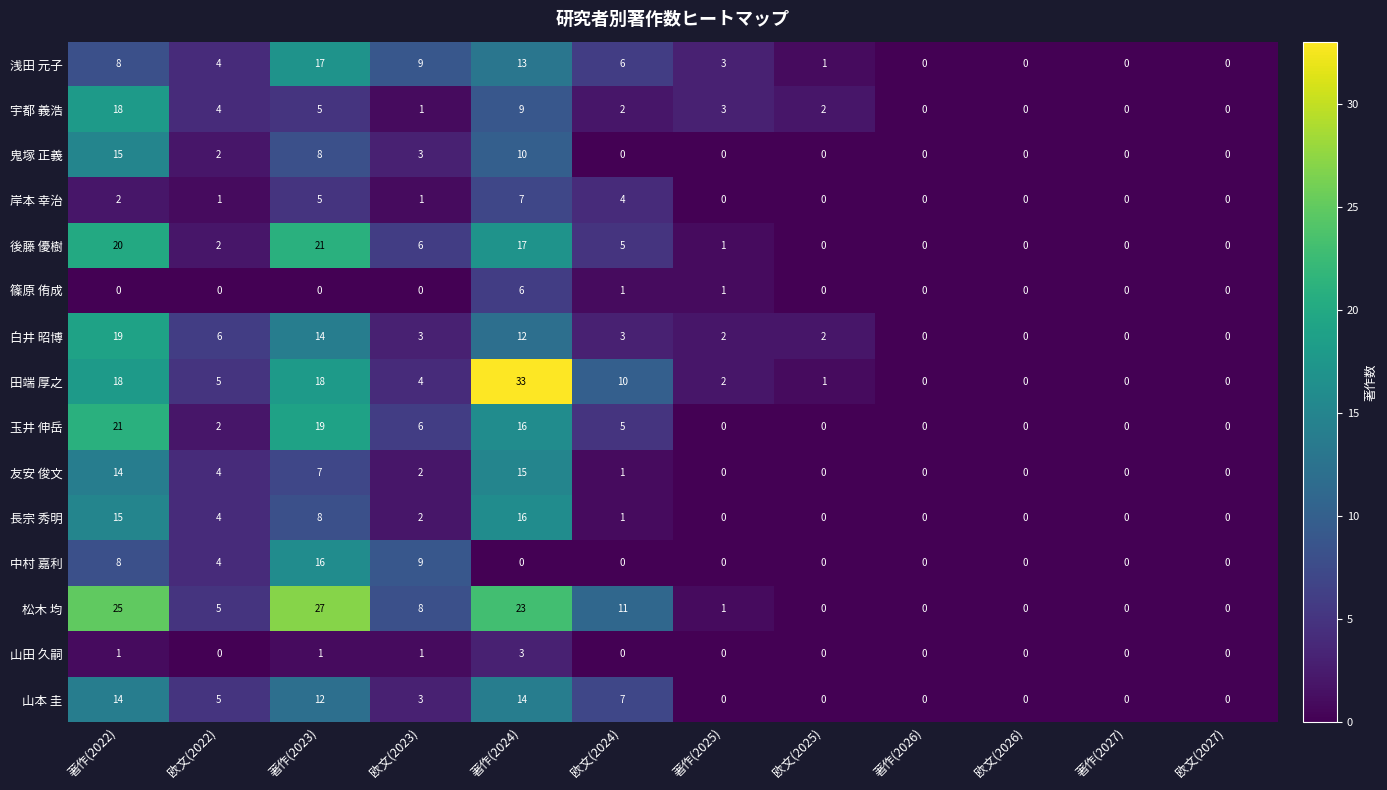

How many values in the 山田 久嗣 series exceed 0?

4